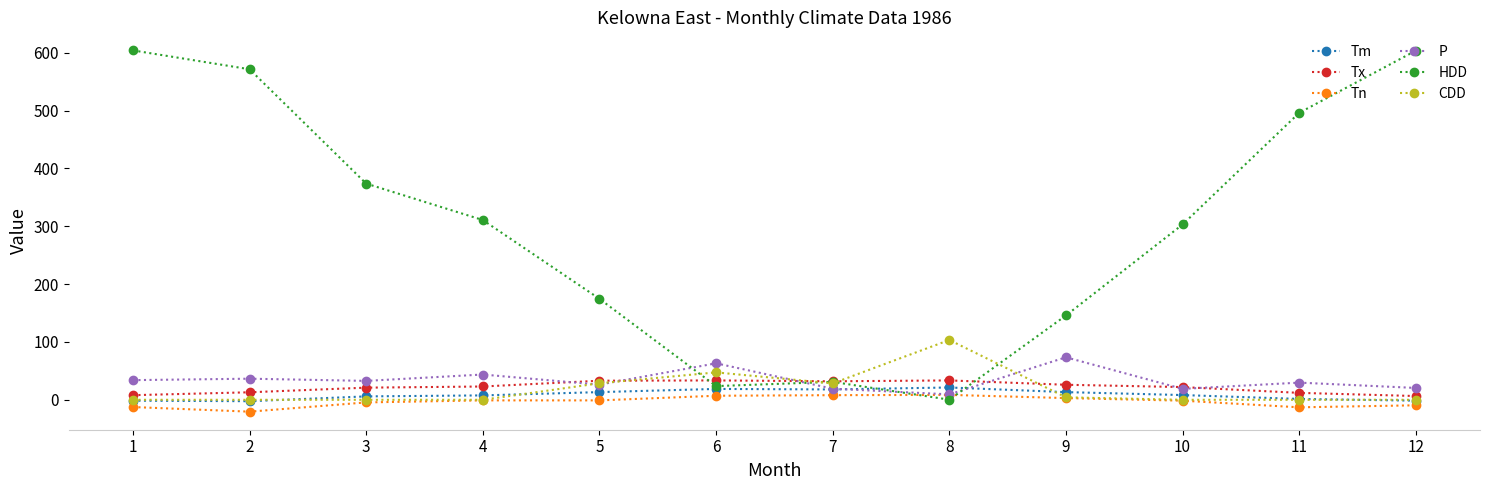

True or false: Tm and CDD cross at least once.

True